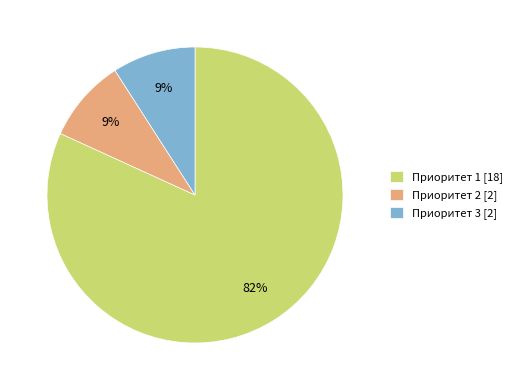

Which category has the biggest portion of the pie?

Приоритет 1